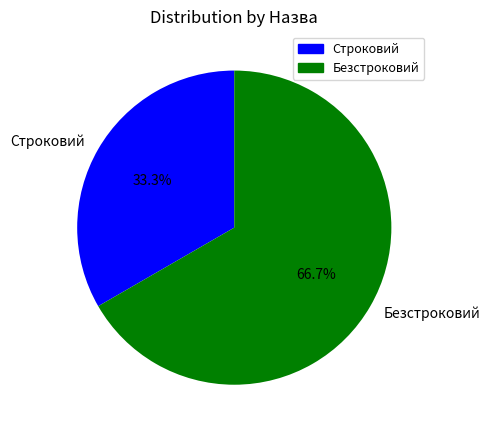

Combined, what portion of the pie is Строковий and Безстроковий?

100.0%